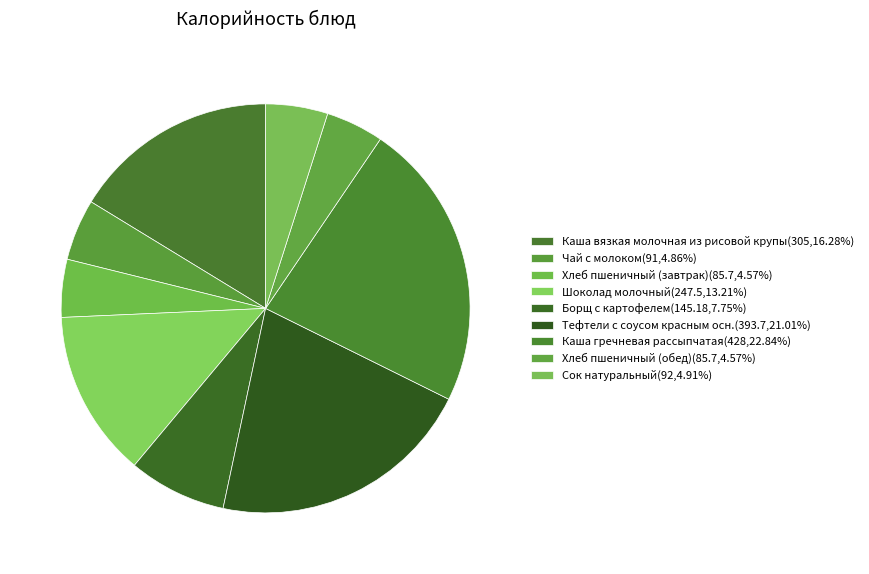

To the nearest percent, what percentage of the pie is Каша гречневая рассыпчатая?

23%